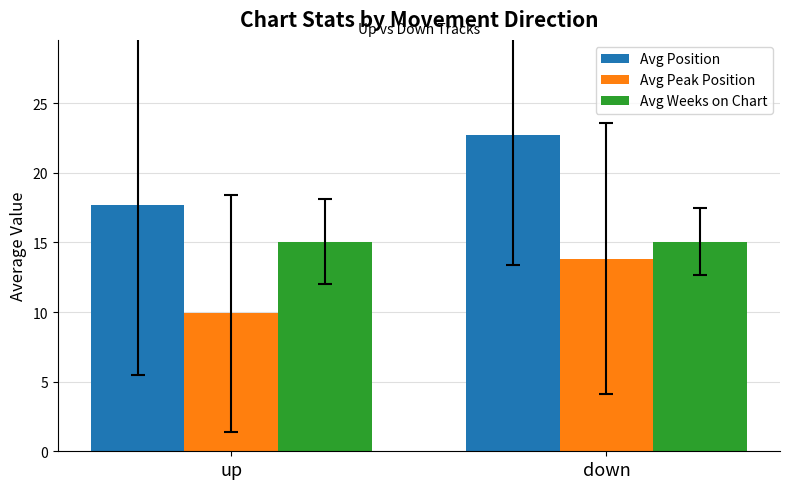

Rank the series by their maximum value, from lowest to highest.

Avg Peak Position, Avg Weeks on Chart, Avg Position